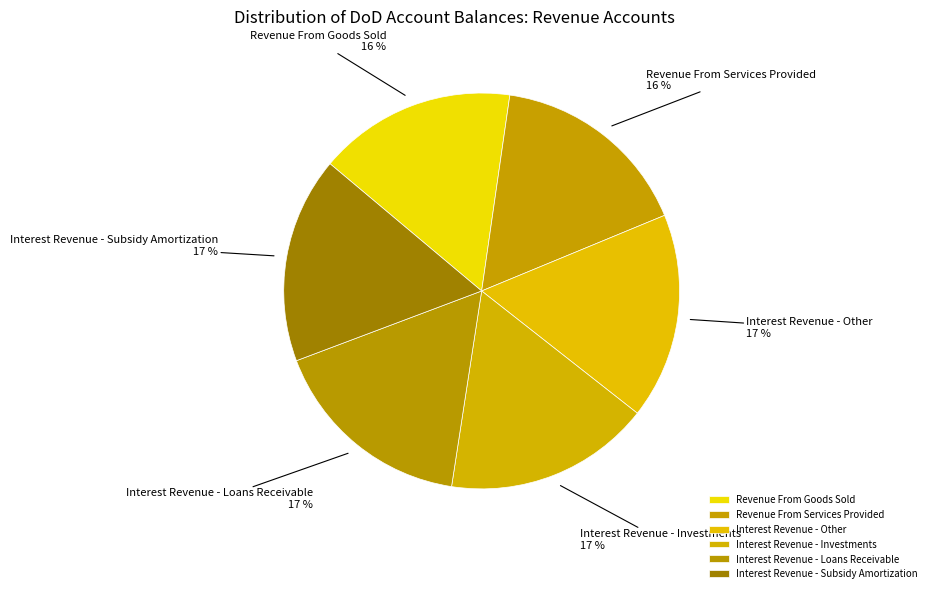

How many slices are in this pie chart?

6